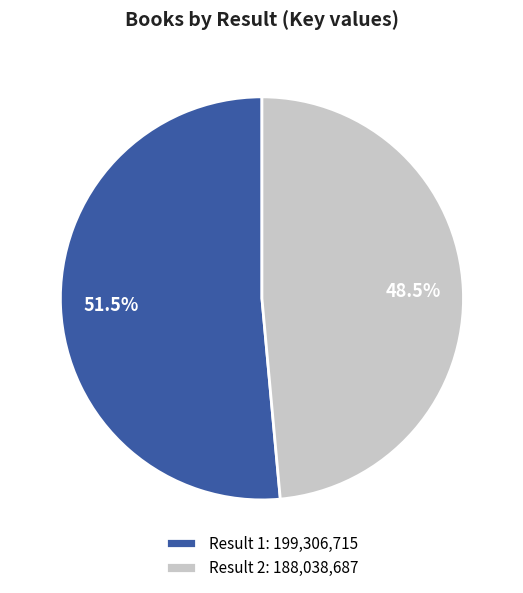

Which category has the smallest portion of the pie?

Result 2: 188,038,687